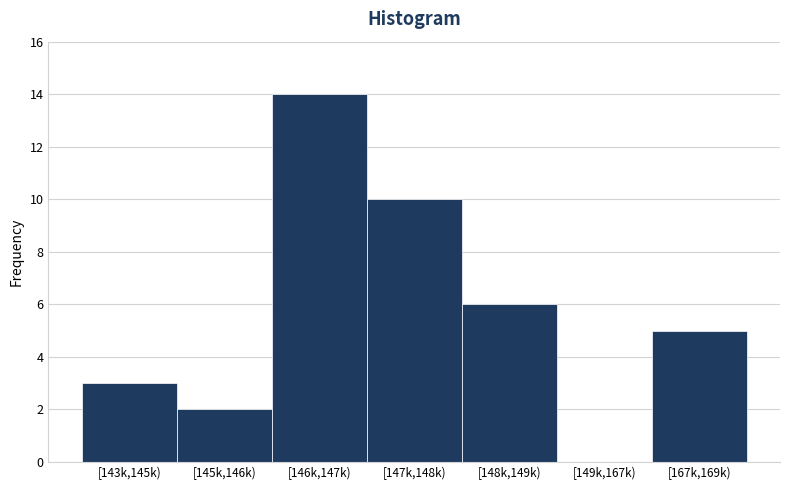

True or false: the data shows 5 at [147k,148k).

False